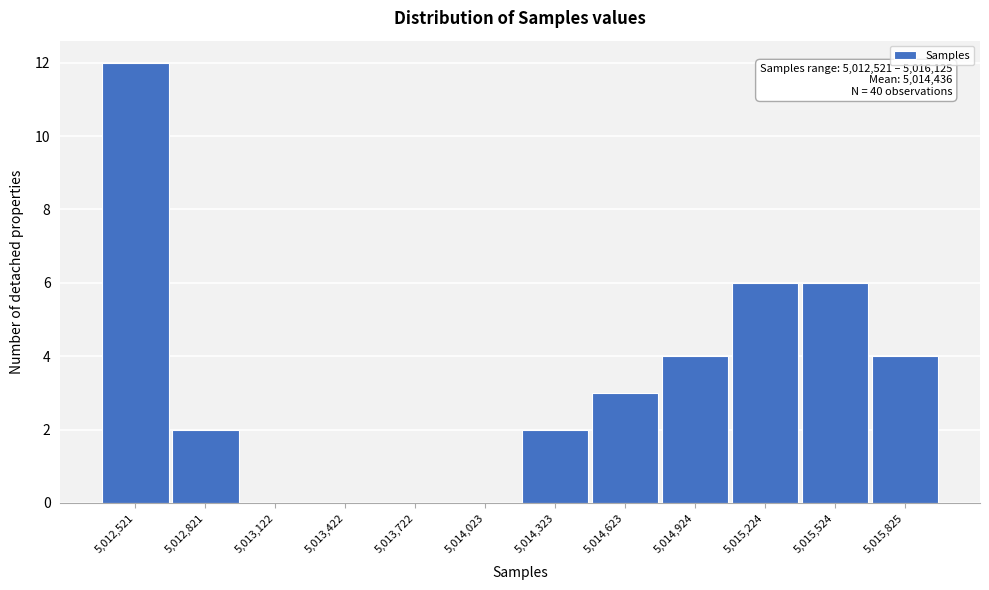

Reading right to left, what are all the values shown in this chart?

5,015,825=4	5,015,524=6	5,015,224=6	5,014,924=4	5,014,623=3	5,014,323=2	5,014,023=0	5,013,722=0	5,013,422=0	5,013,122=0	5,012,821=2	5,012,521=12